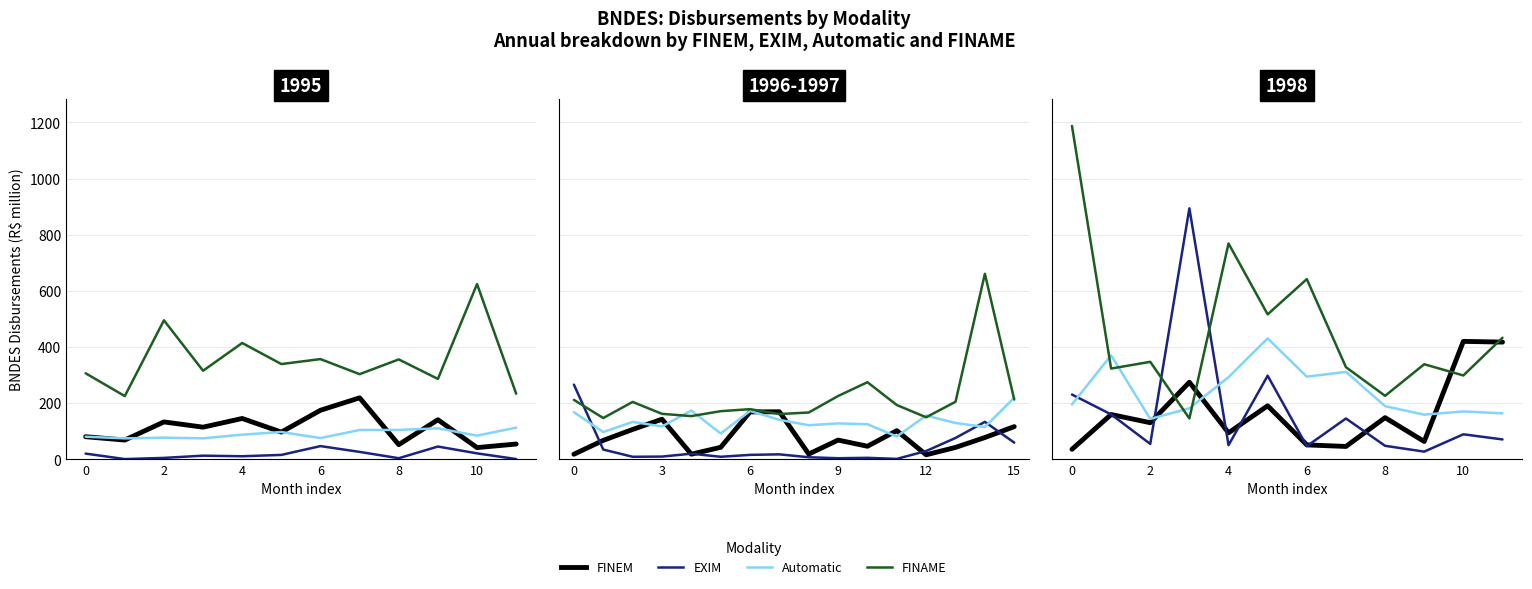

What are all the series names shown in the legend?

bndes_finem, bndes_exim, bndes_automatico, bndes_finame